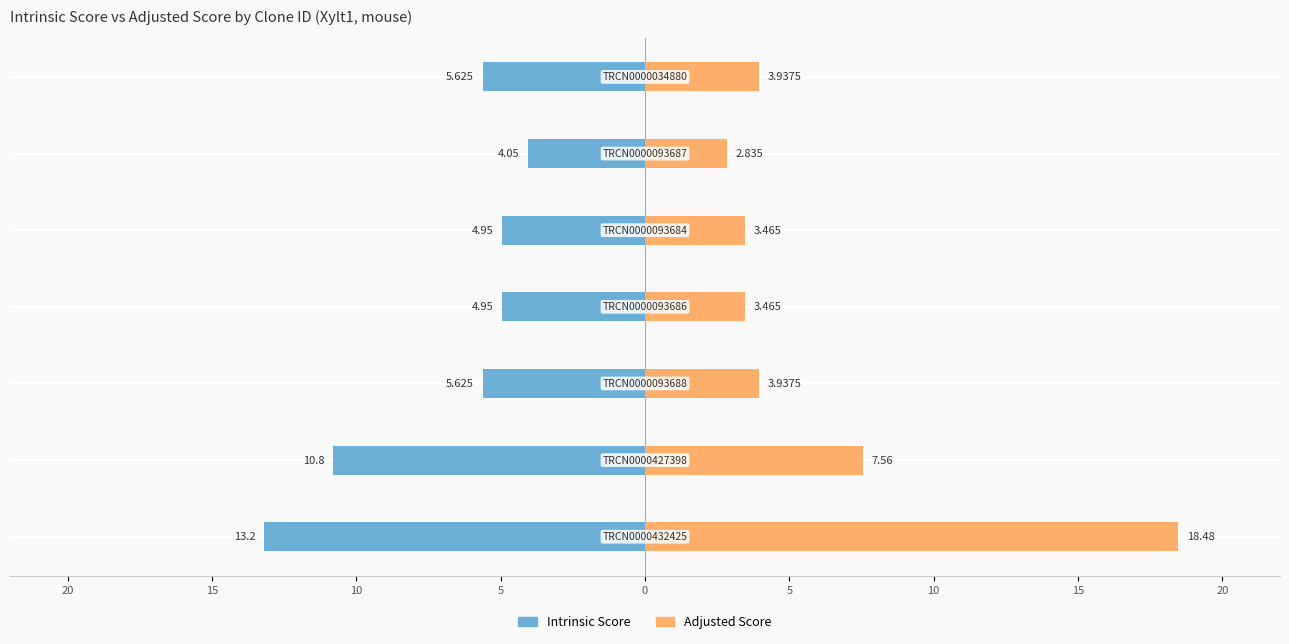

Is the value of Intrinsic Score at 10 greater than the value of Adjusted Score at 5?

No